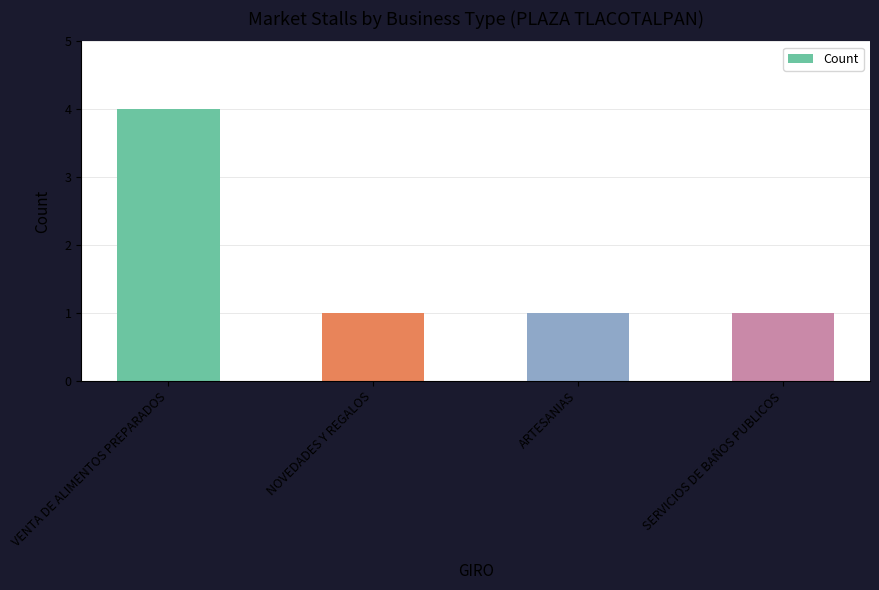

What is the ratio of the value at ARTESANIAS to the value at NOVEDADES Y REGALOS?

1.0